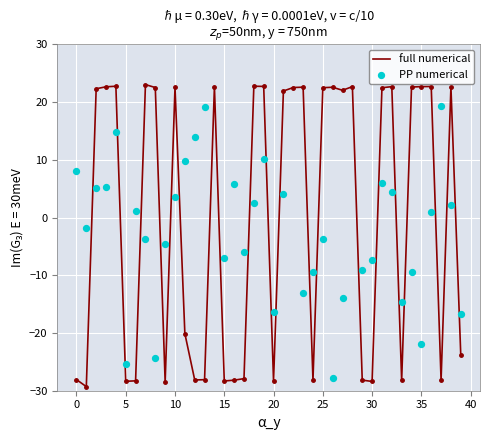

The full numerical series shows -28.4 at 30. True or false?

True